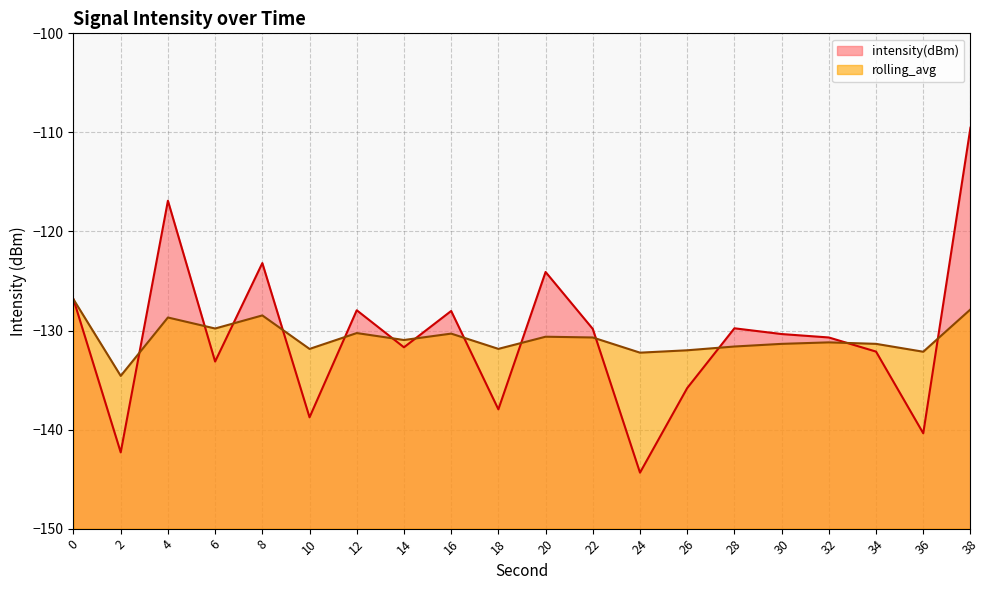

Which has a higher value, 4 or 20?

4